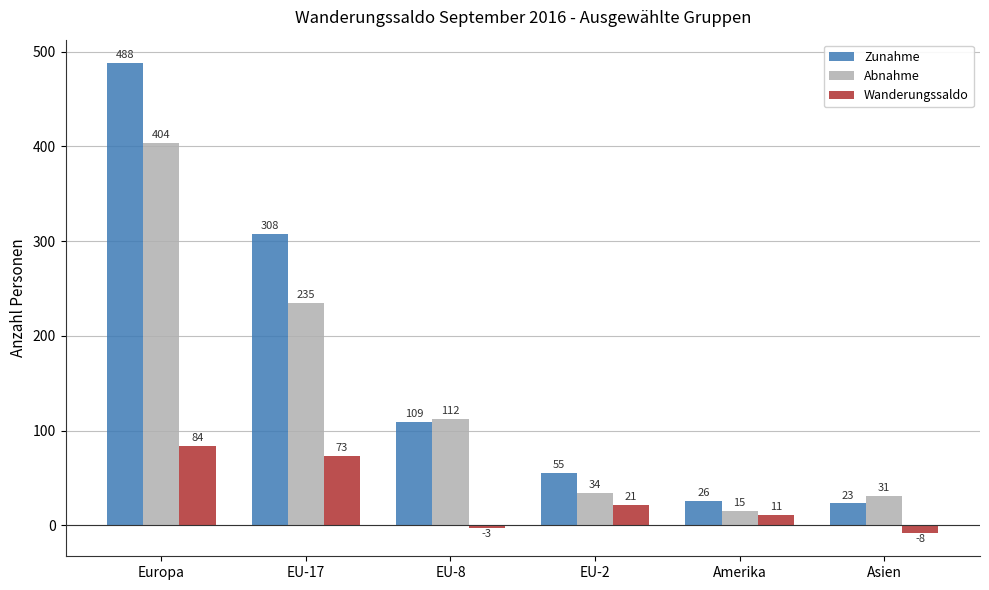

What is the average value of the Zunahme series?

168